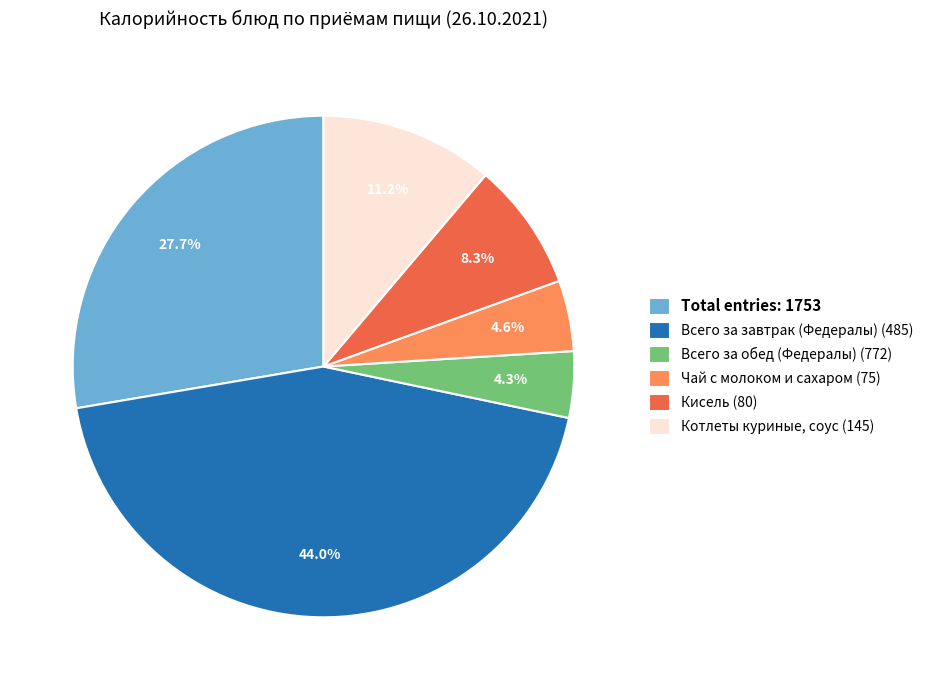

Which has a higher value, Total entries: 1753 or Чай с молоком и сахаром (75)?

Total entries: 1753